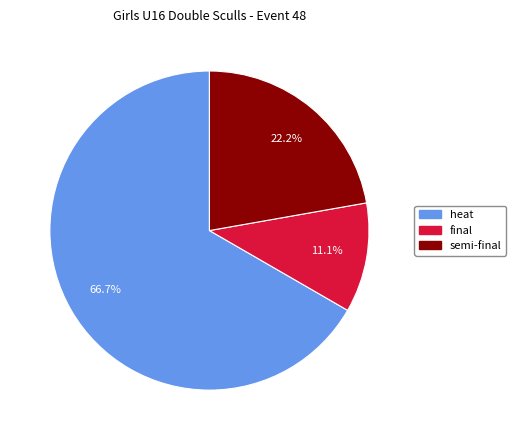

How many segments does this pie chart have?

3